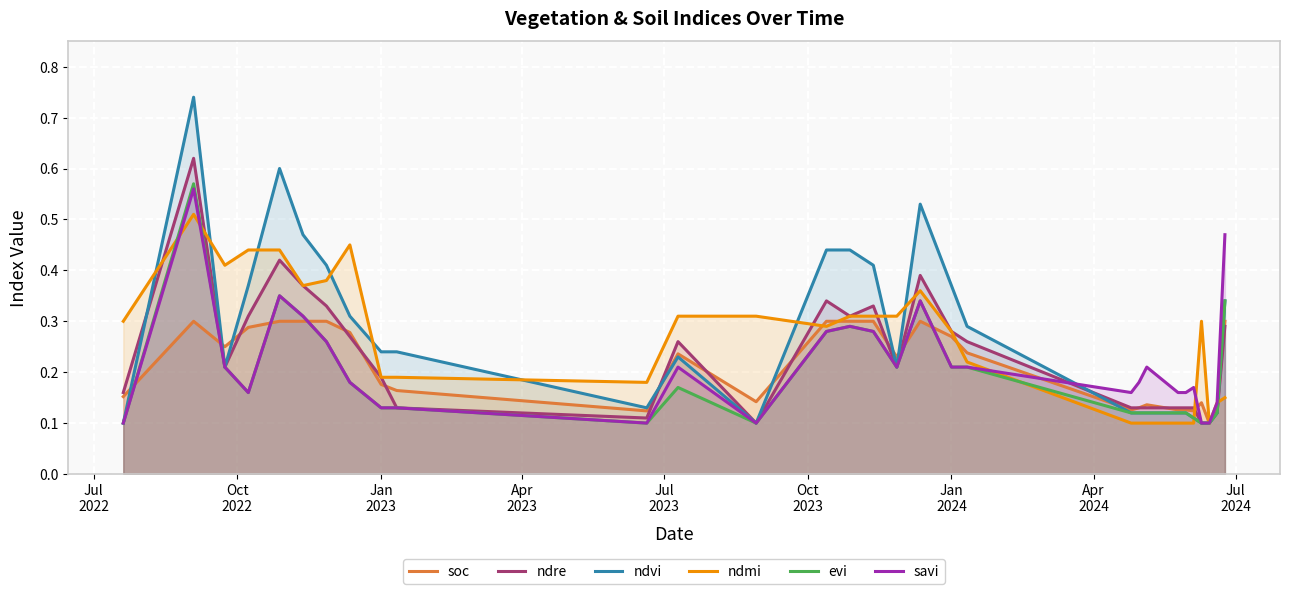

Reading left to right, extract all data points from this chart.

soc: 0.2	0.3	0.2	0.3	0.3	0.3	0.3	0.3	0.2	0.2	0.1	0.2	0.1	0.3	0.3	0.3	0.2	0.3	0.3	0.2	0.1	0.1	0.1	0.1	0.1	0.1	0.1	0.1	0.1	0.3
ndre: 0.2	0.6	0.2	0.3	0.4	0.4	0.3	0.3	0.2	0.1	0.1	0.3	0.1	0.3	0.3	0.3	0.2	0.4	0.3	0.3	0.1	0.1	0.1	0.1	0.1	0.1	0.1	0.1	0.1	0.3
ndvi: 0.1	0.7	0.2	0.4	0.6	0.5	0.4	0.3	0.2	0.2	0.1	0.2	0.1	0.4	0.4	0.4	0.2	0.5	0.4	0.3	0.1	0.1	0.1	0.1	0.1	0.1	0.1	0.1	0.1	0.3
ndmi: 0.3	0.5	0.4	0.4	0.4	0.4	0.4	0.5	0.2	0.2	0.2	0.3	0.3	0.3	0.3	0.3	0.3	0.4	0.3	0.2	0.1	0.1	0.1	0.1	0.1	0.1	0.3	0.1	0.1	0.1
evi: 0.1	0.6	0.2	0.2	0.3	0.3	0.3	0.2	0.1	0.1	0.1	0.2	0.1	0.3	0.3	0.3	0.2	0.3	0.2	0.2	0.1	0.1	0.1	0.1	0.1	0.1	0.1	0.1	0.1	0.3
savi: 0.1	0.6	0.2	0.2	0.3	0.3	0.3	0.2	0.1	0.1	0.1	0.2	0.1	0.3	0.3	0.3	0.2	0.3	0.2	0.2	0.2	0.2	0.2	0.2	0.2	0.2	0.1	0.1	0.1	0.5